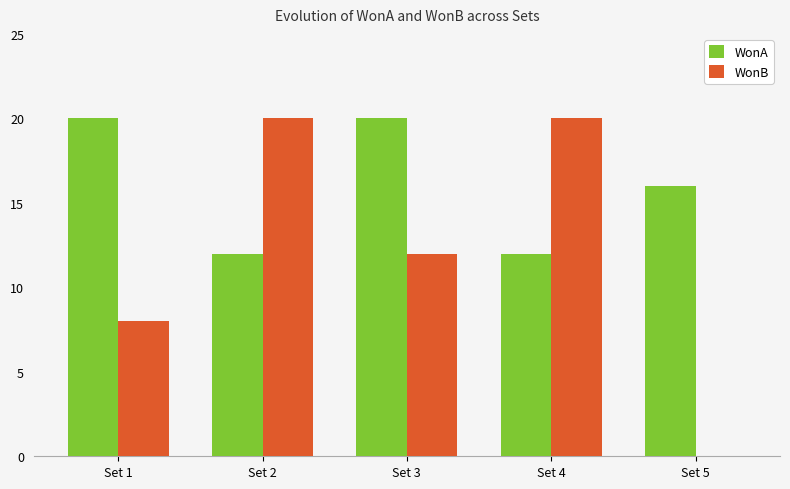

Is the value of WonB at Set 5 greater than the value of WonA at Set 4?

No